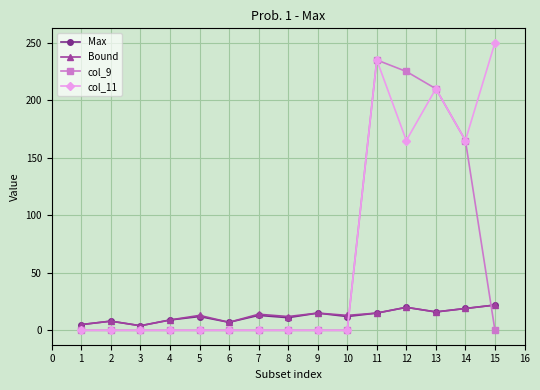

How many values in the col_9 series exceed 0?

4